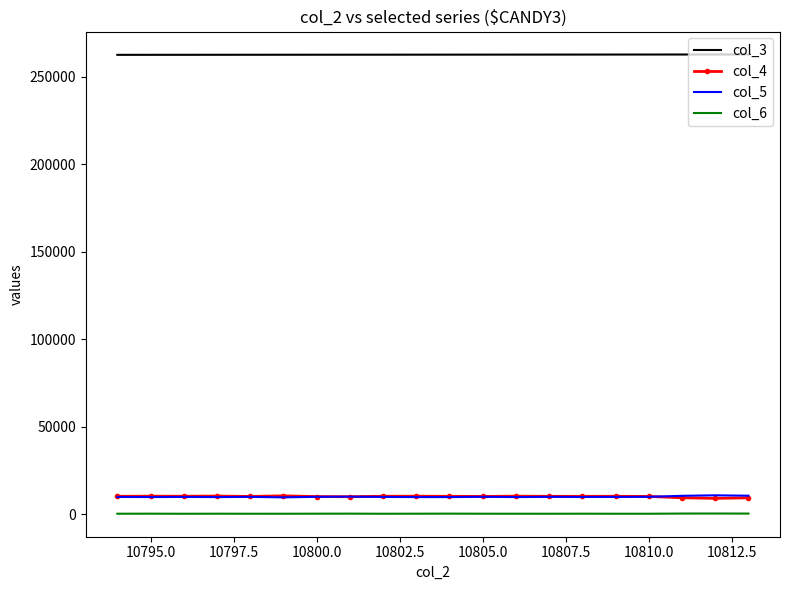

True or false: col_6 and col_4 intersect in this chart.

False